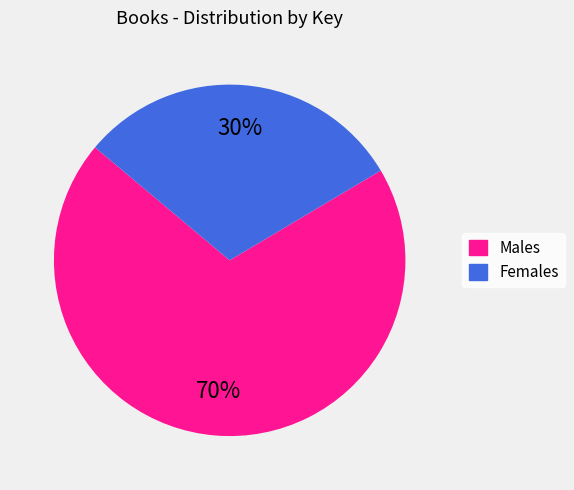

Does any single category account for the majority?

Yes